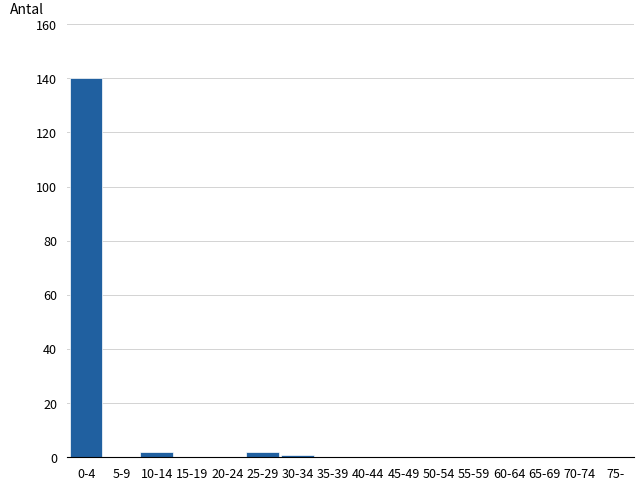

Reading left to right, what are all the values shown in this chart?

0-4=140	5-9=0	10-14=2	15-19=0	20-24=0	25-29=2	30-34=1	35-39=0	40-44=0	45-49=0	50-54=0	55-59=0	60-64=0	65-69=0	70-74=0	75-=0